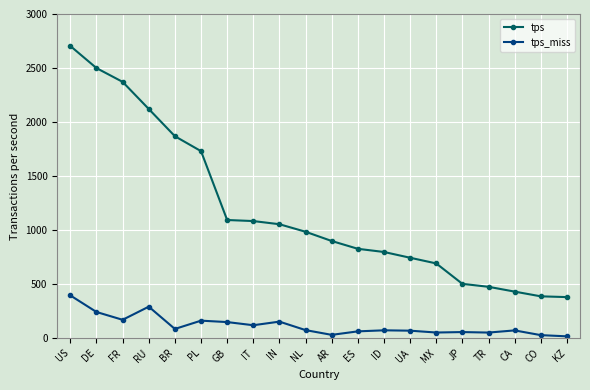

What is the maximum value for tps?

2703.8